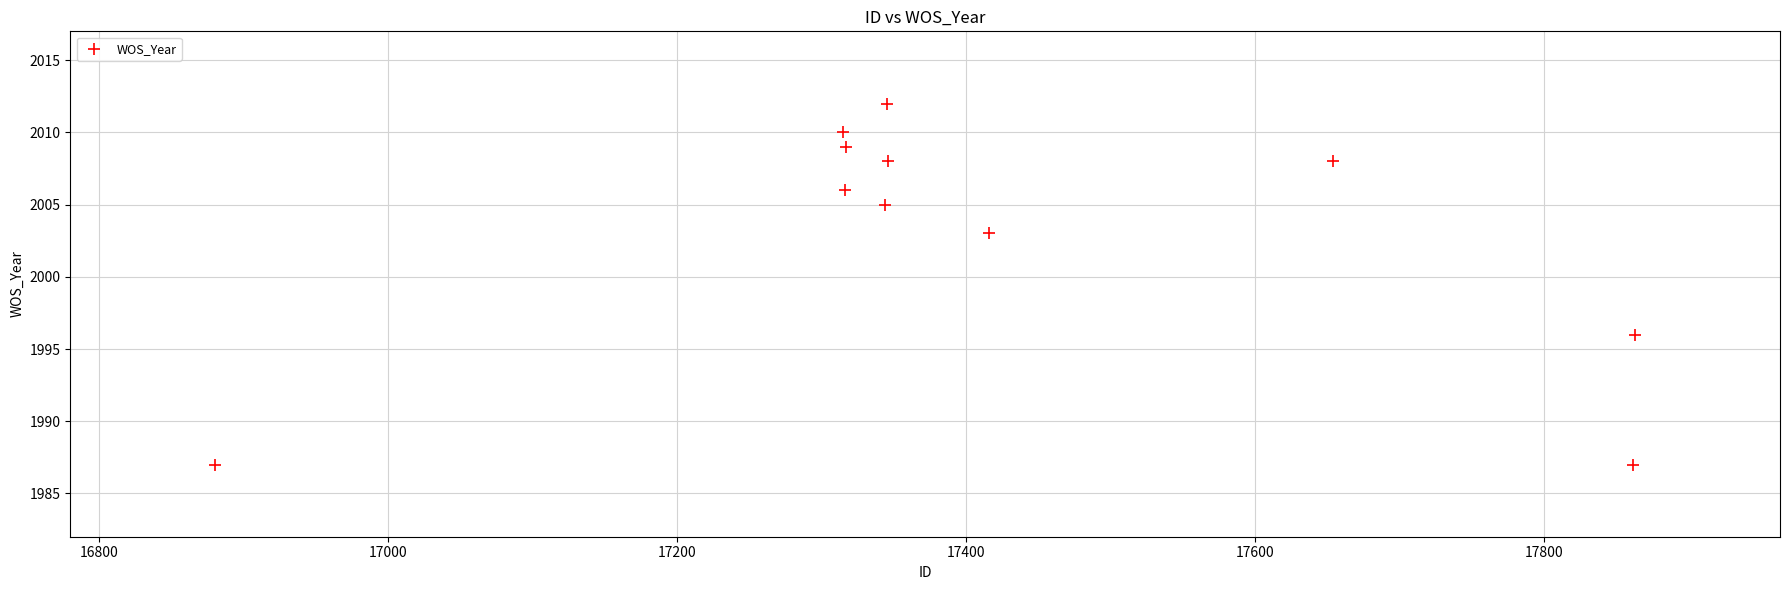

What is the average Y value?

2003